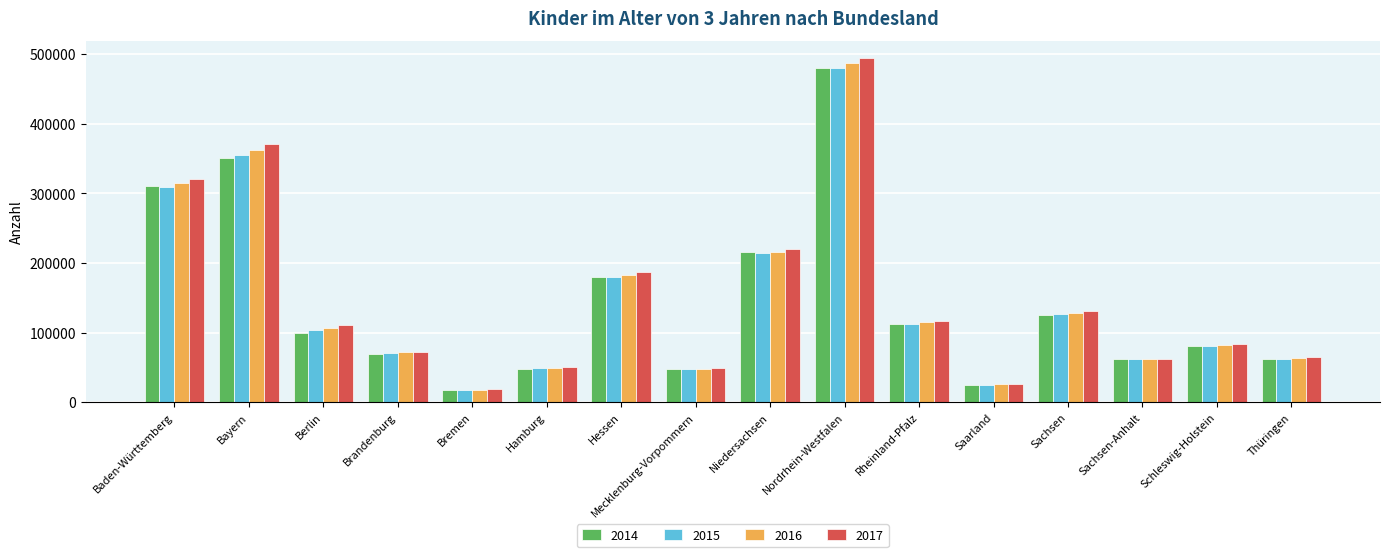

How many bars are there in total?

64